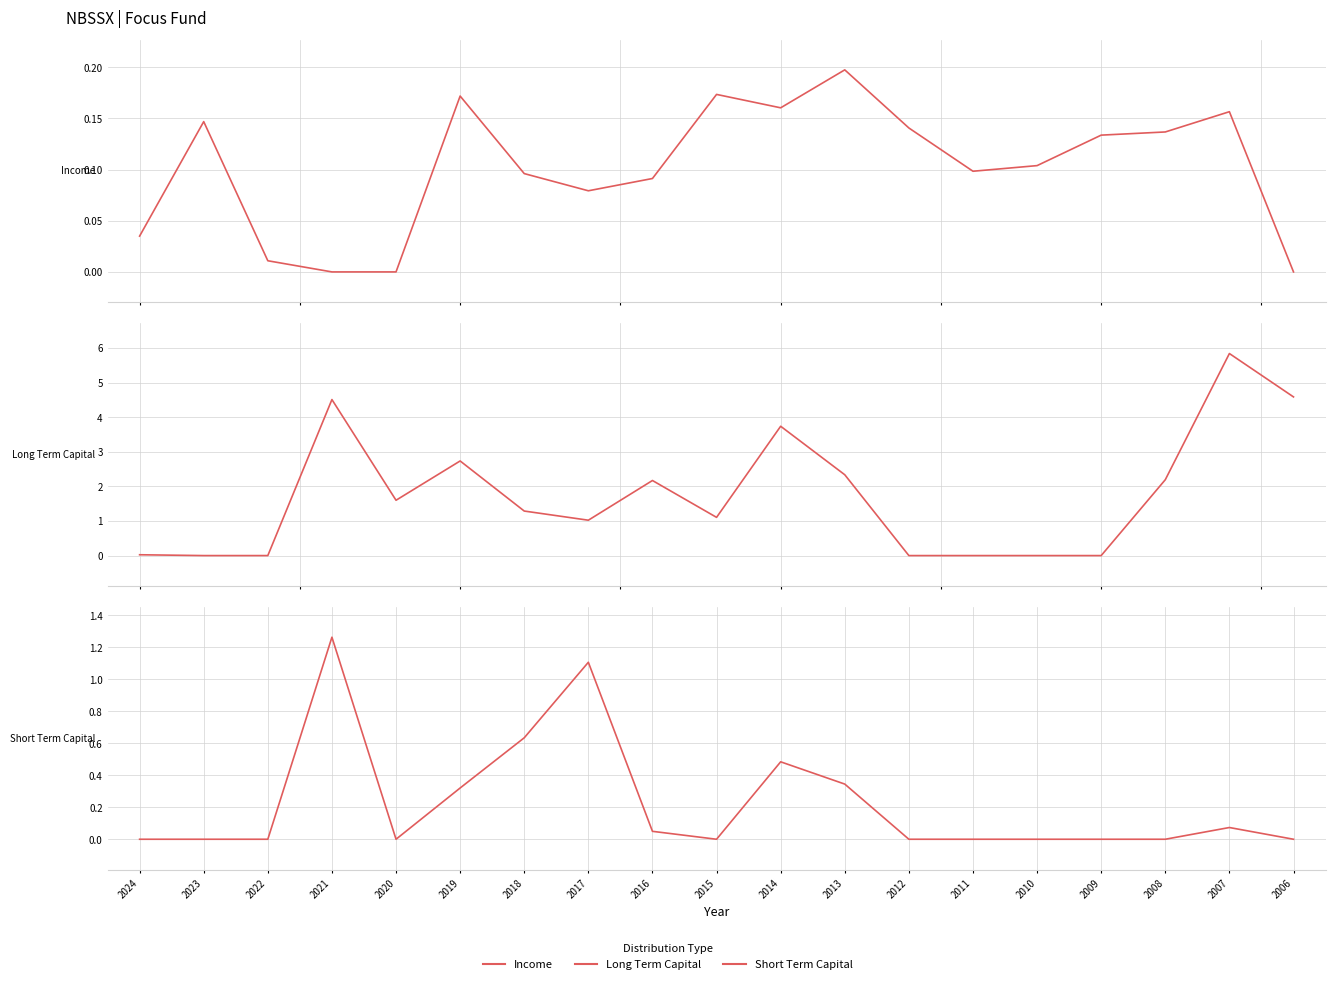

What is the maximum value for Income?

0.2